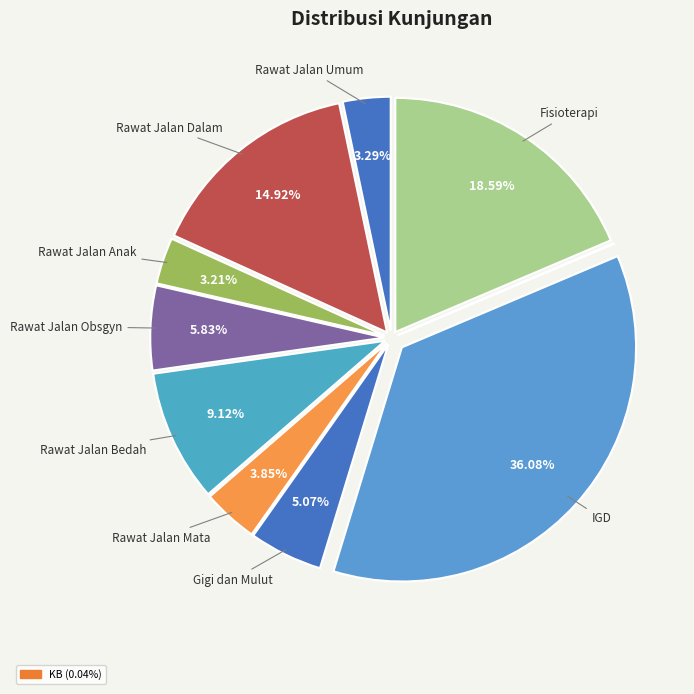

Which slice is the largest?

IGD